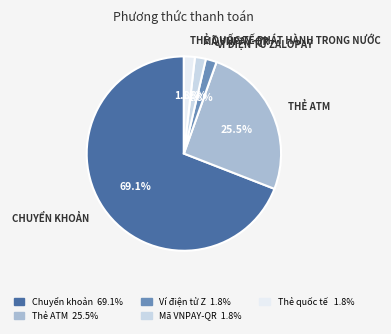

Does any single category account for the majority?

Yes